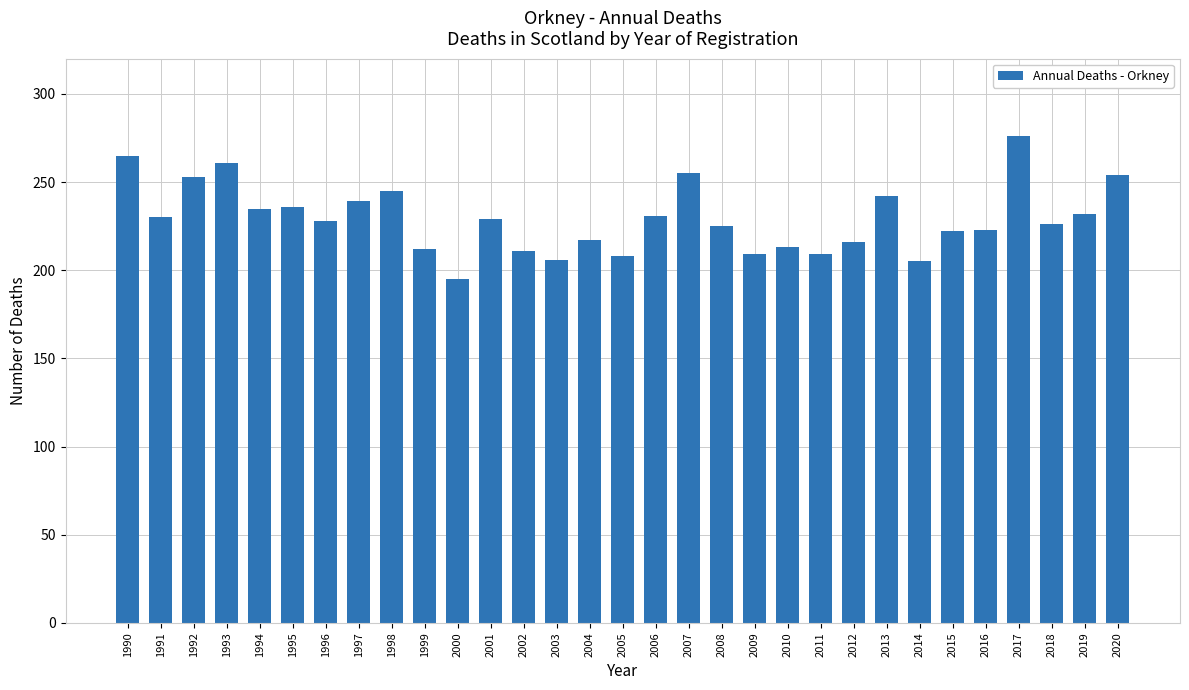

What is the sum of all values?

7108